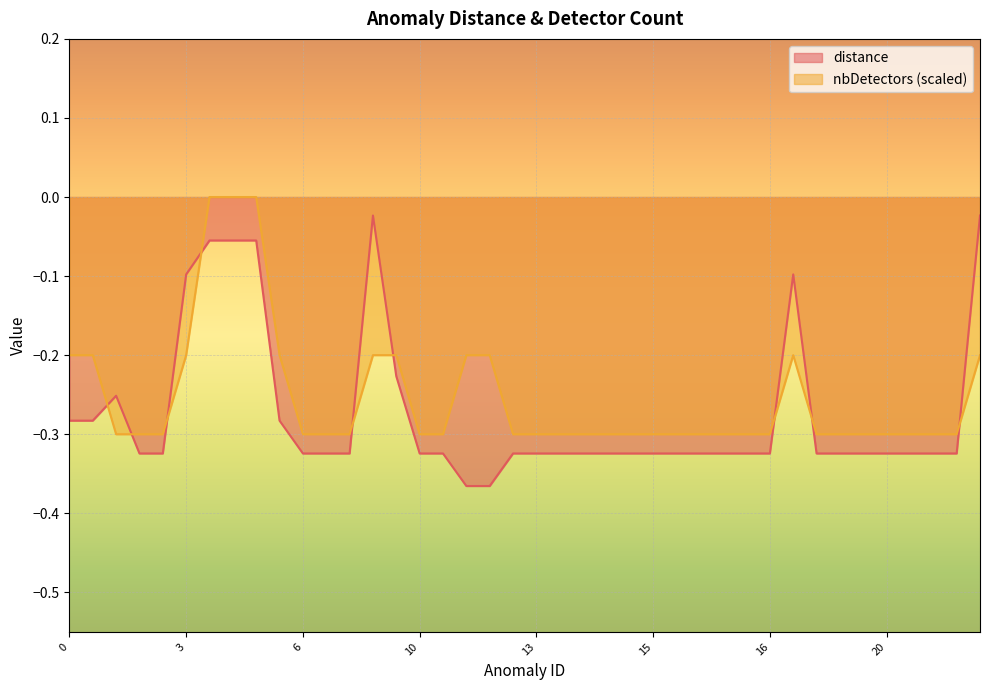

How many interior local peaks does the nbDetectors series have?

1